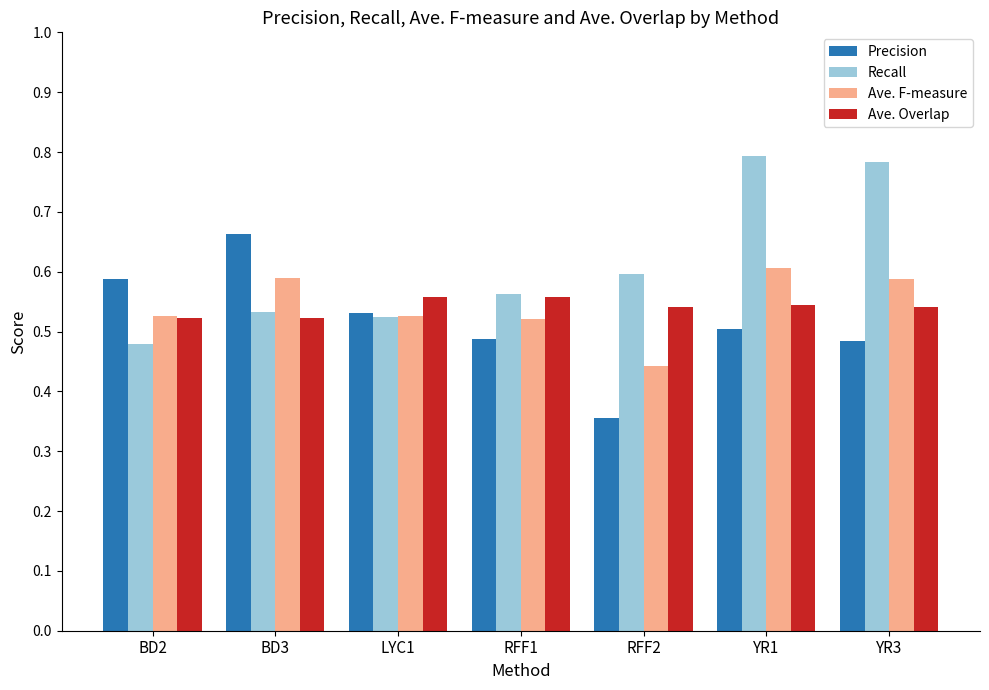

The Precision series shows 0.2 at LYC1. True or false?

False